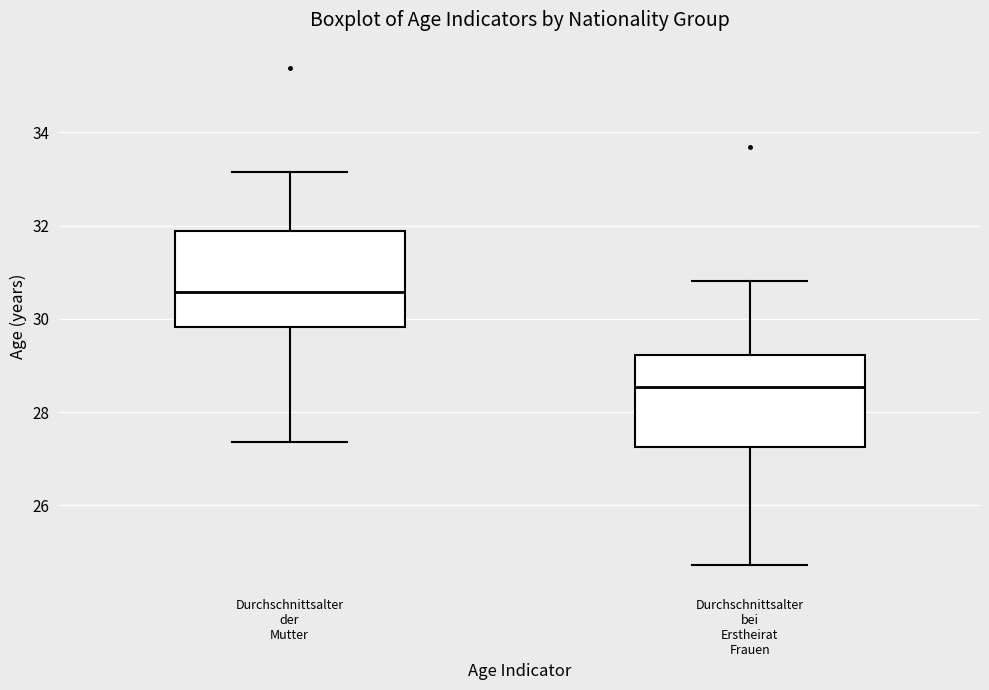

Which box has the lowest median line?

Durchschnittsalter bei Erstheirat Frauen